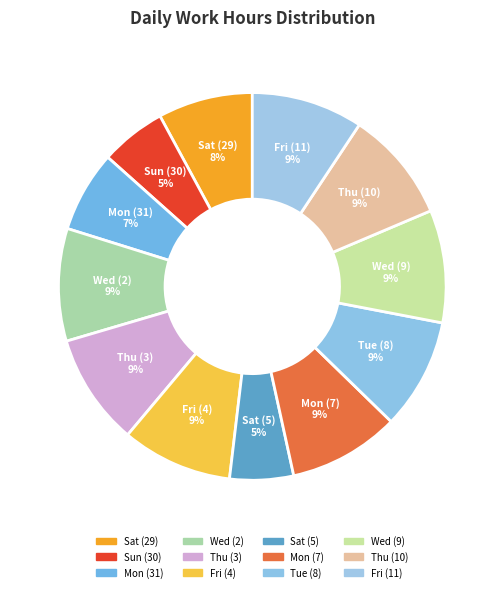

To the nearest percent, what is the difference between the Thu (3) and Sat (5) slice percentages?

4%